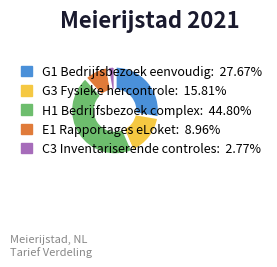

Combined, do C3 Inventariserende controles and G3 Fysieke hercontrole account for over 50%?

No